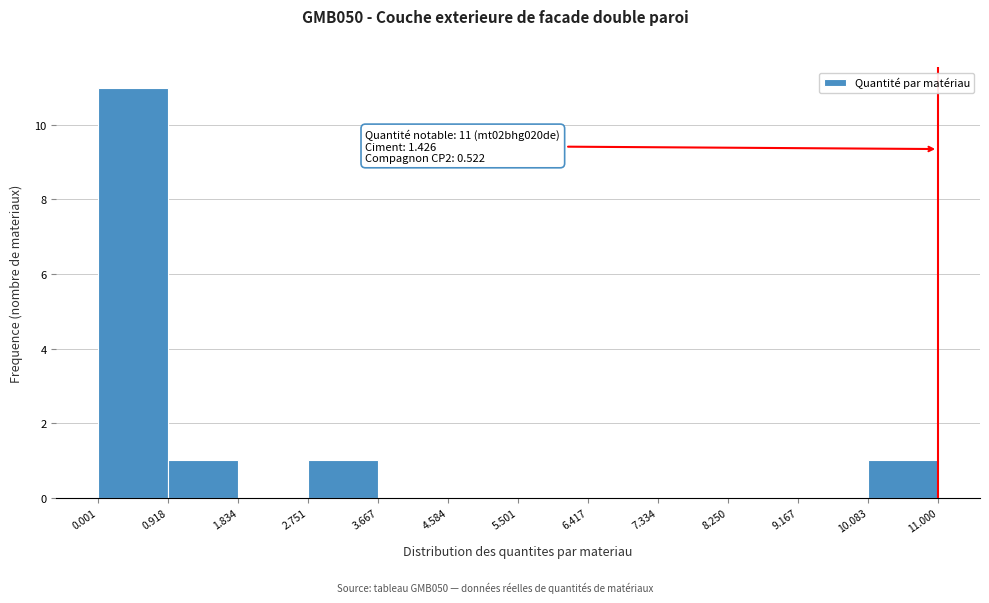

Which range on the x-axis has the tallest bar?

0.001 to 0.918